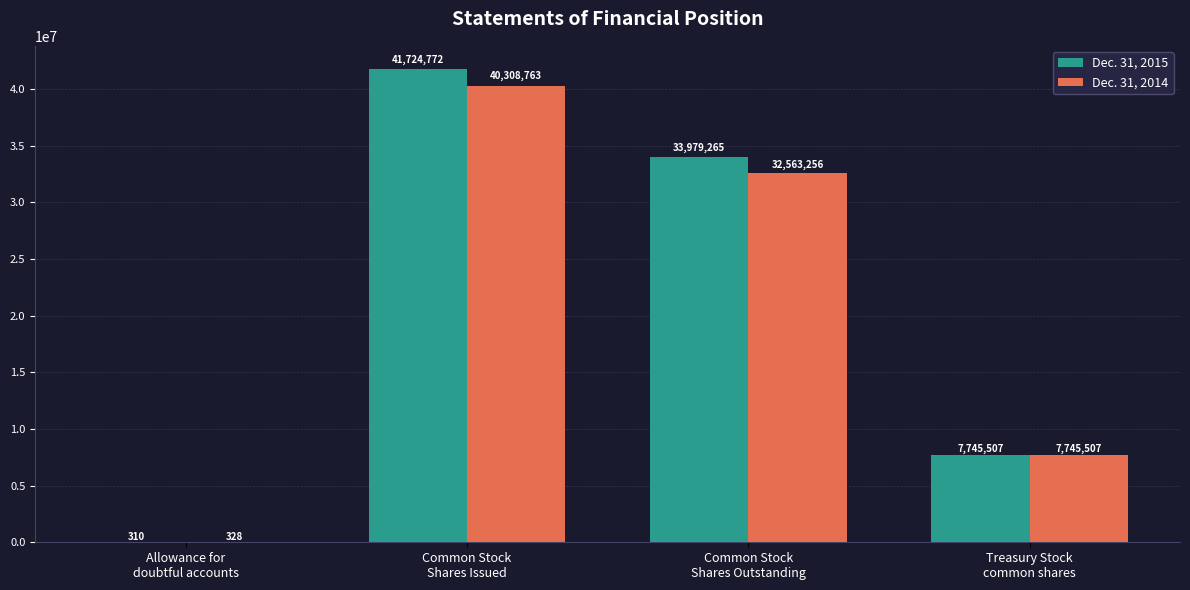

Which series has the widest spread of values?

Dec. 31, 2015